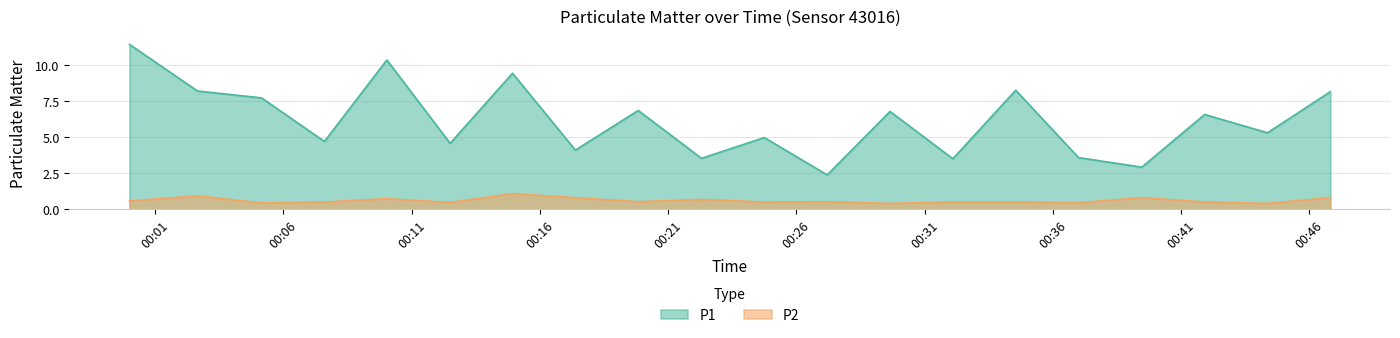

True or false: P2 and P1 intersect in this chart.

False